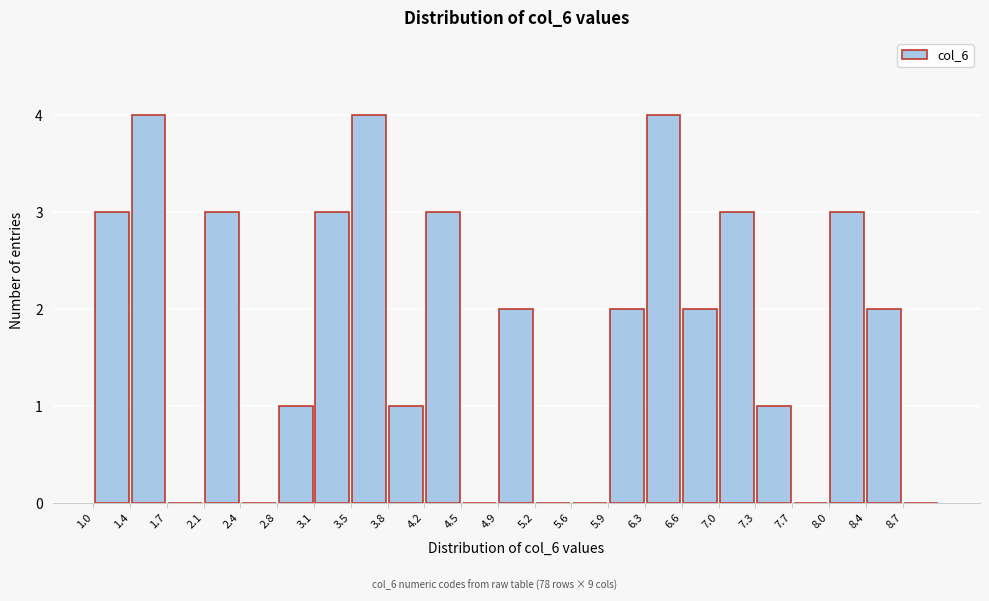

How tall is the bar that spans 4.85 to 5.20 on the x-axis? The values are not printed on the chart, so give them approximately, as read against the axis.

2